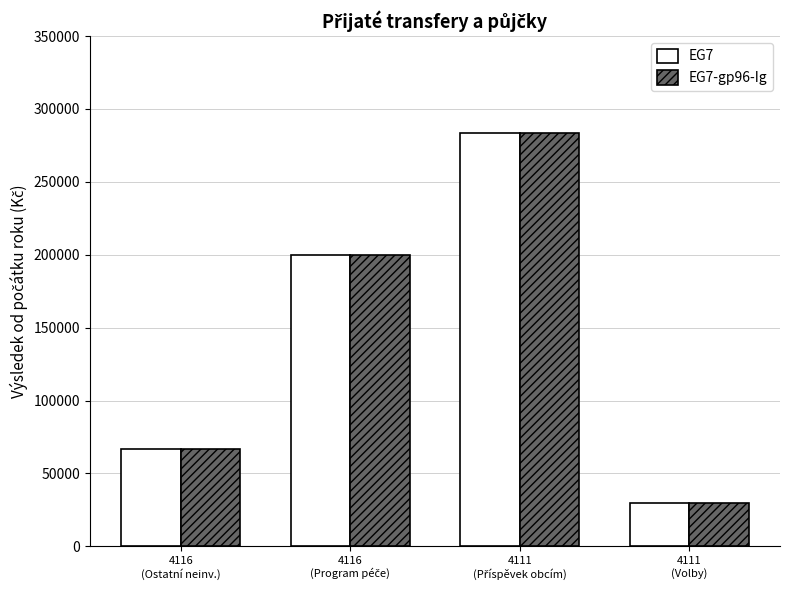

What is the lowest value of the EG7-gp96-Ig series?

30000.0